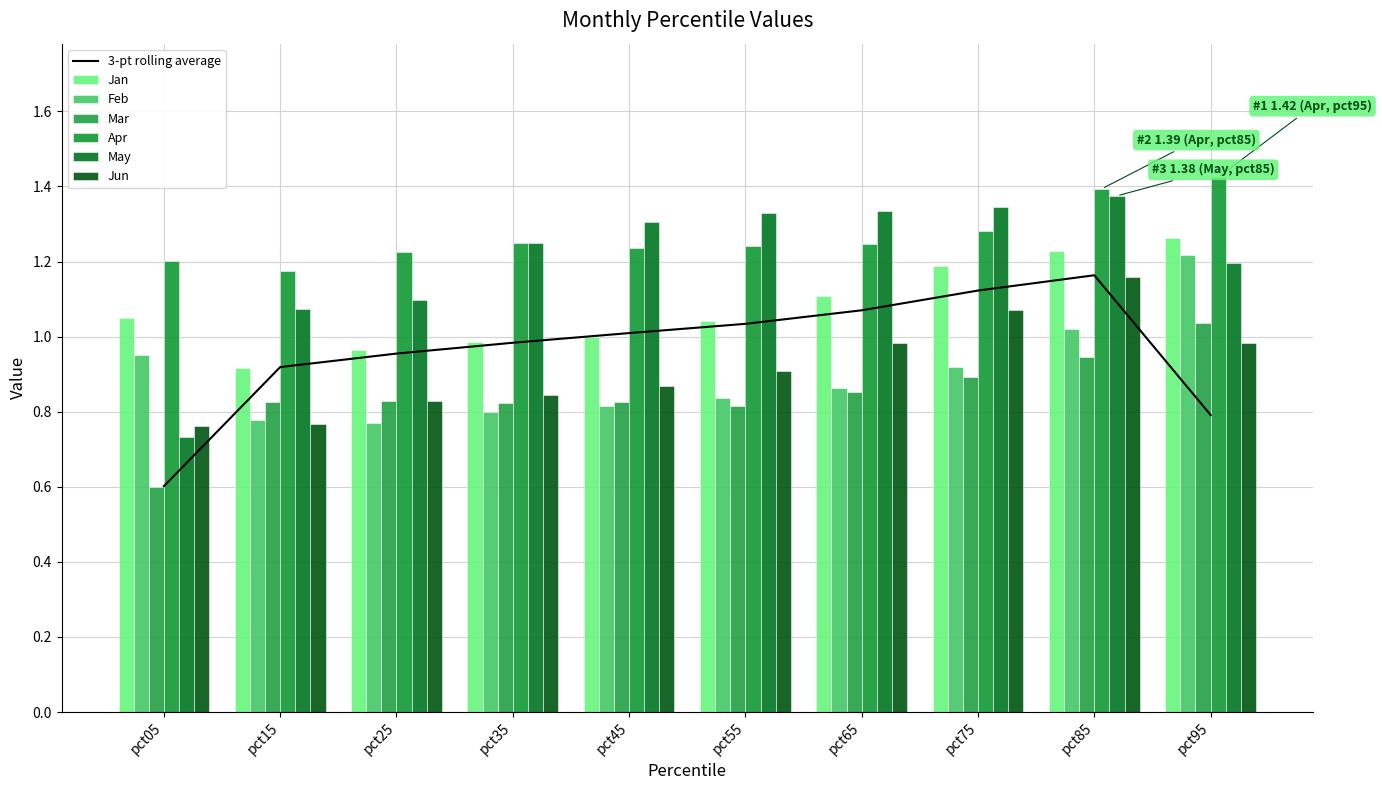

Is the value of Feb at pct25 greater than the value of Mar at pct55?

No